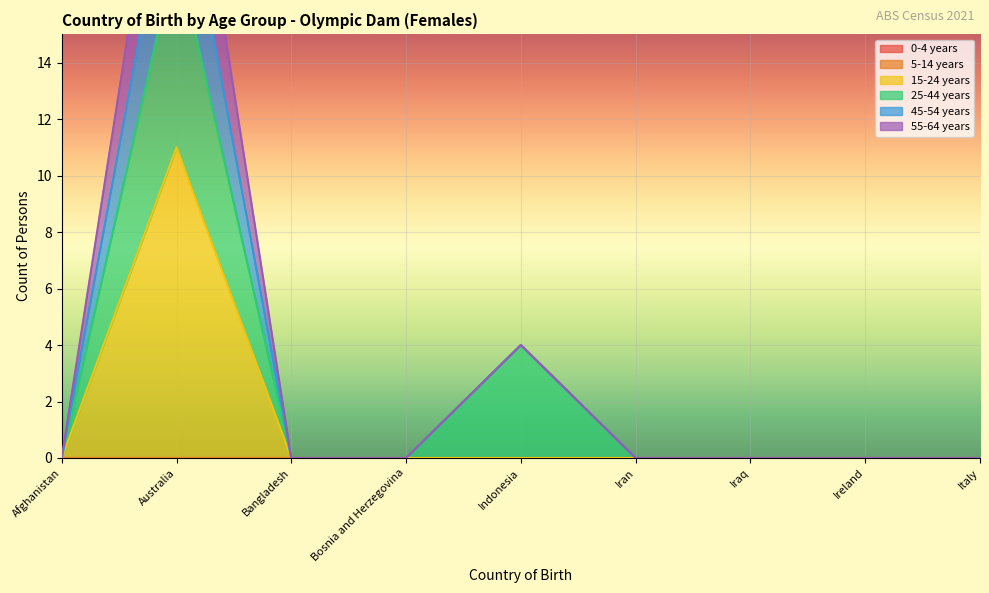

The 45-54 years series shows 6 at Indonesia. True or false?

False